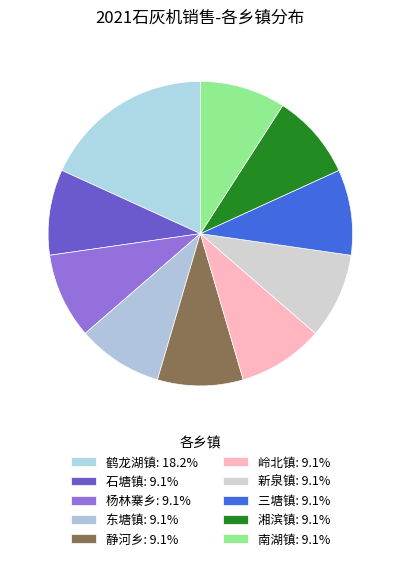

Is it true that 静河乡 is 3% of the pie?

False